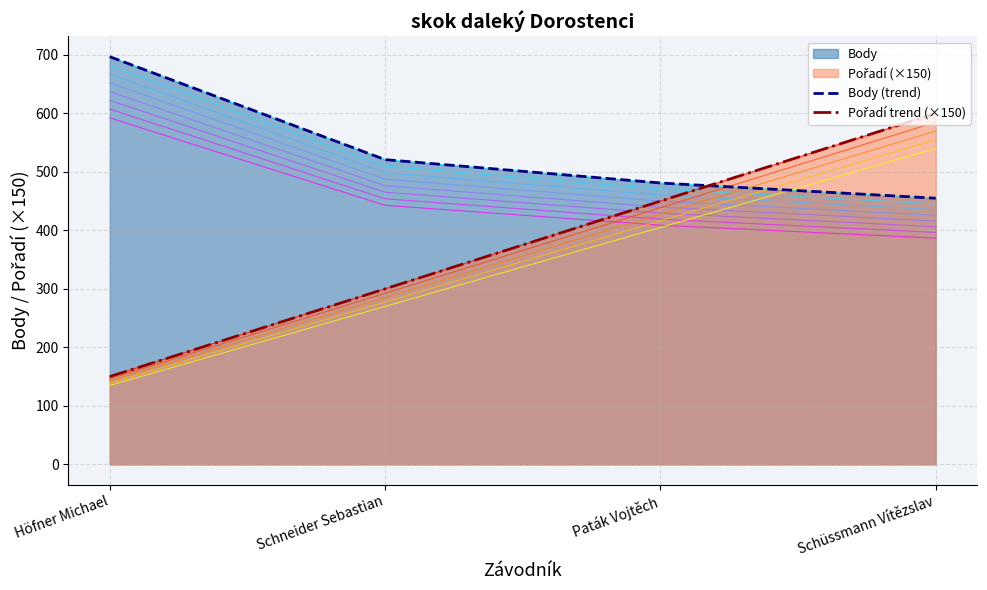

Is the value of Pořadí at Schneider Sebastian greater than the value of Body at Schneider Sebastian?

No